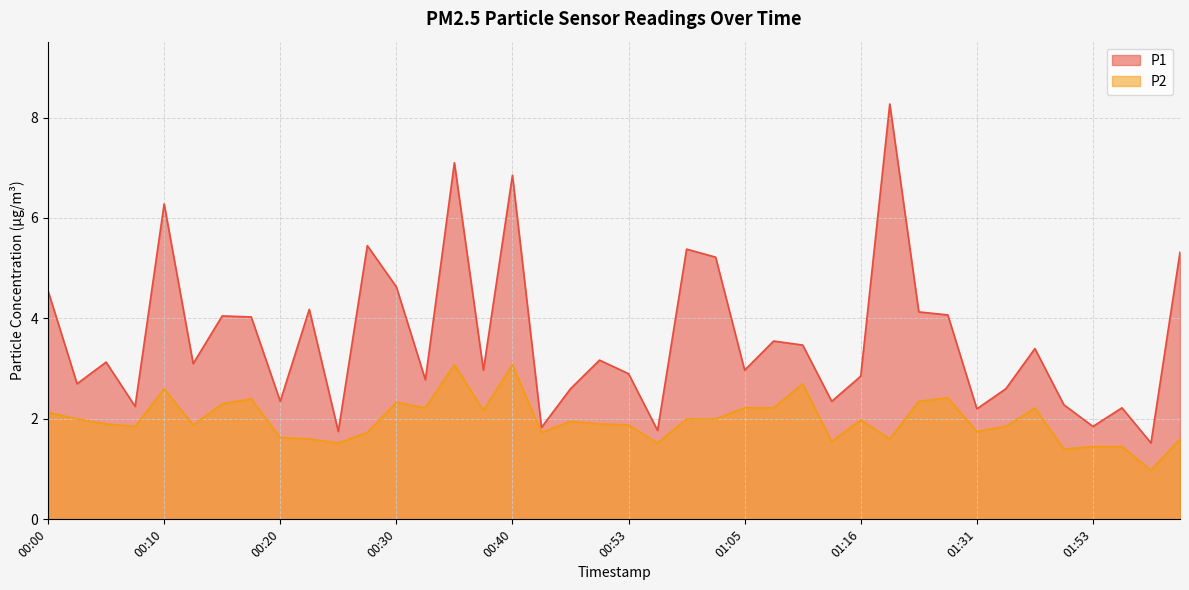

What is the label of the 32nd point from the right?

00:20